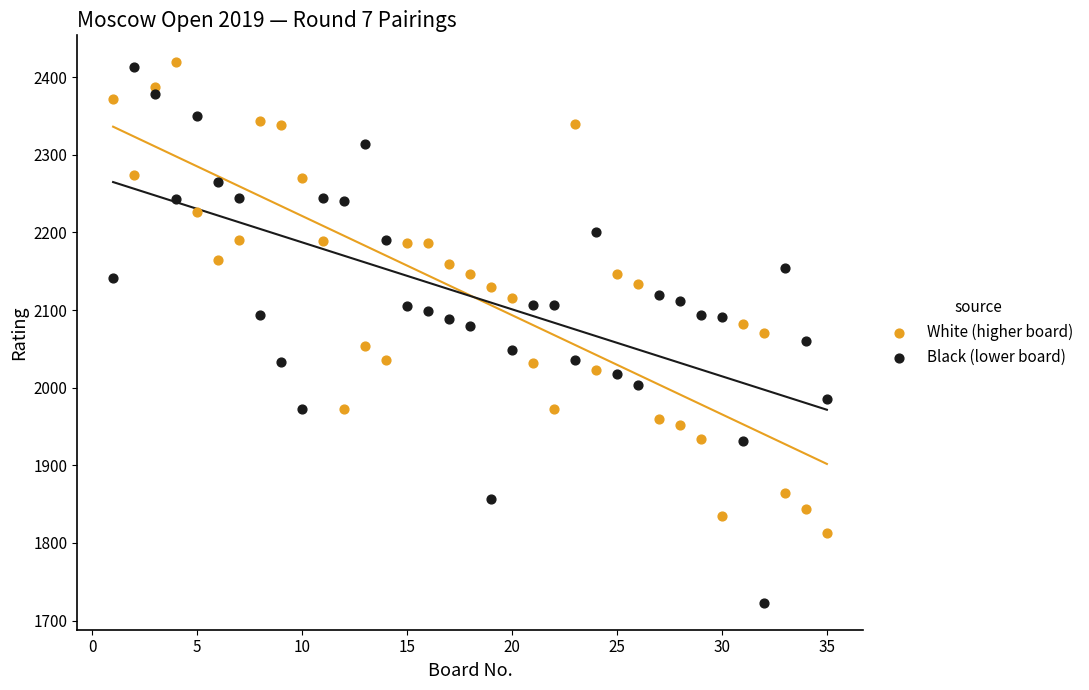

What are all the series names shown in the legend?

White (higher board), Black (lower board)